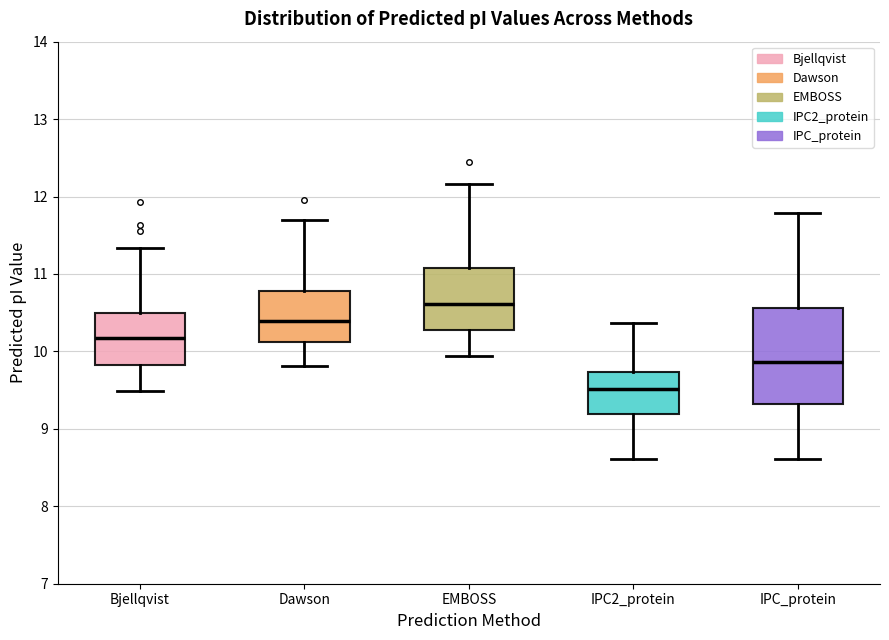

Reading left to right, transcribe this box plot: for each box, give where its median line is, the range the box spans, and where its two whiskers end, as read against the y-axis. The values are not printed on the chart, so give them approximately, as read against the axis.

Bjellqvist: median 10.2, box 9.8 to 10.5, whiskers 9.5 to 11.3
Dawson: median 10.4, box 10.1 to 10.8, whiskers 9.8 to 11.7
EMBOSS: median 10.6, box 10.3 to 11.1, whiskers 9.9 to 12.2
IPC2_protein: median 9.5, box 9.2 to 9.7, whiskers 8.6 to 10.4
IPC_protein: median 9.9, box 9.3 to 10.6, whiskers 8.6 to 11.8